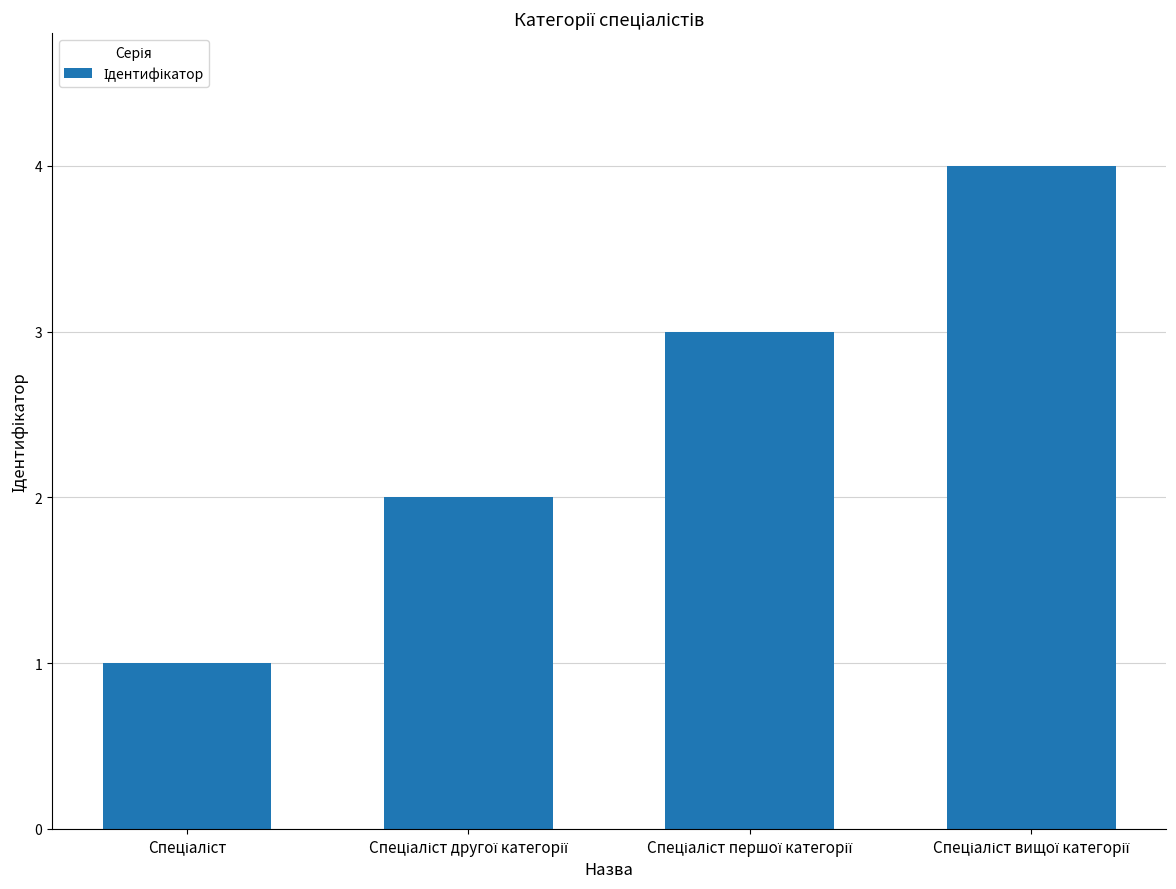

What is the sum of all values?

10